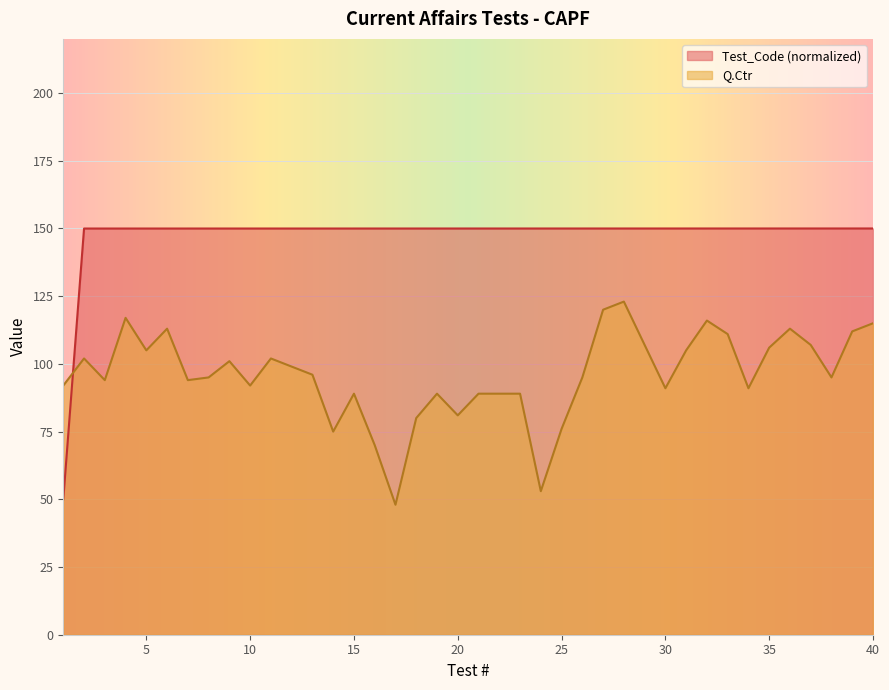

Which series has the largest range (max minus min)?

Test_Code (normalized)